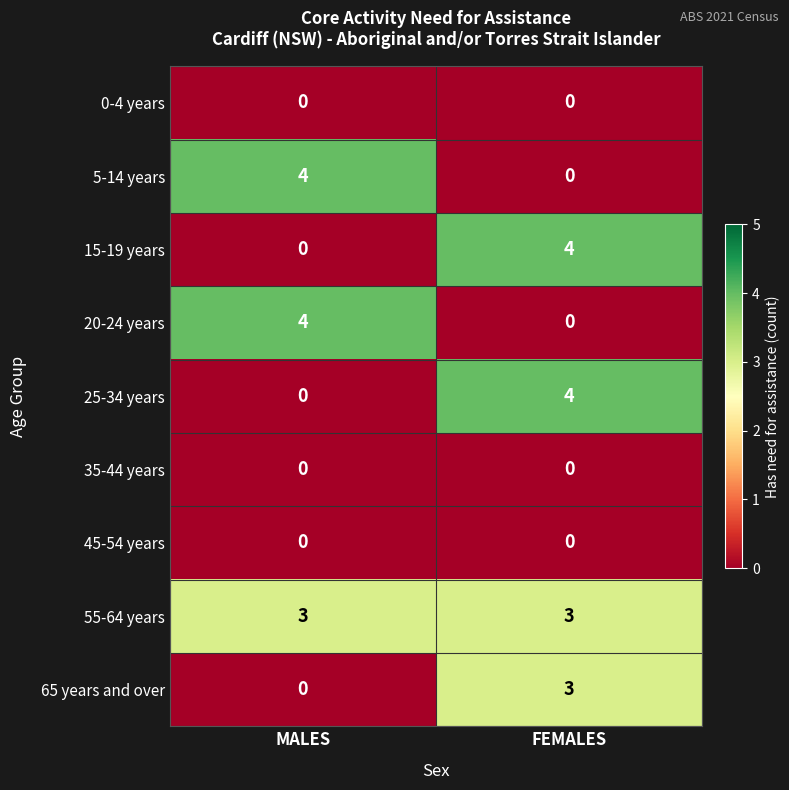

What value does the 65 years and over series have at FEMALES?

3